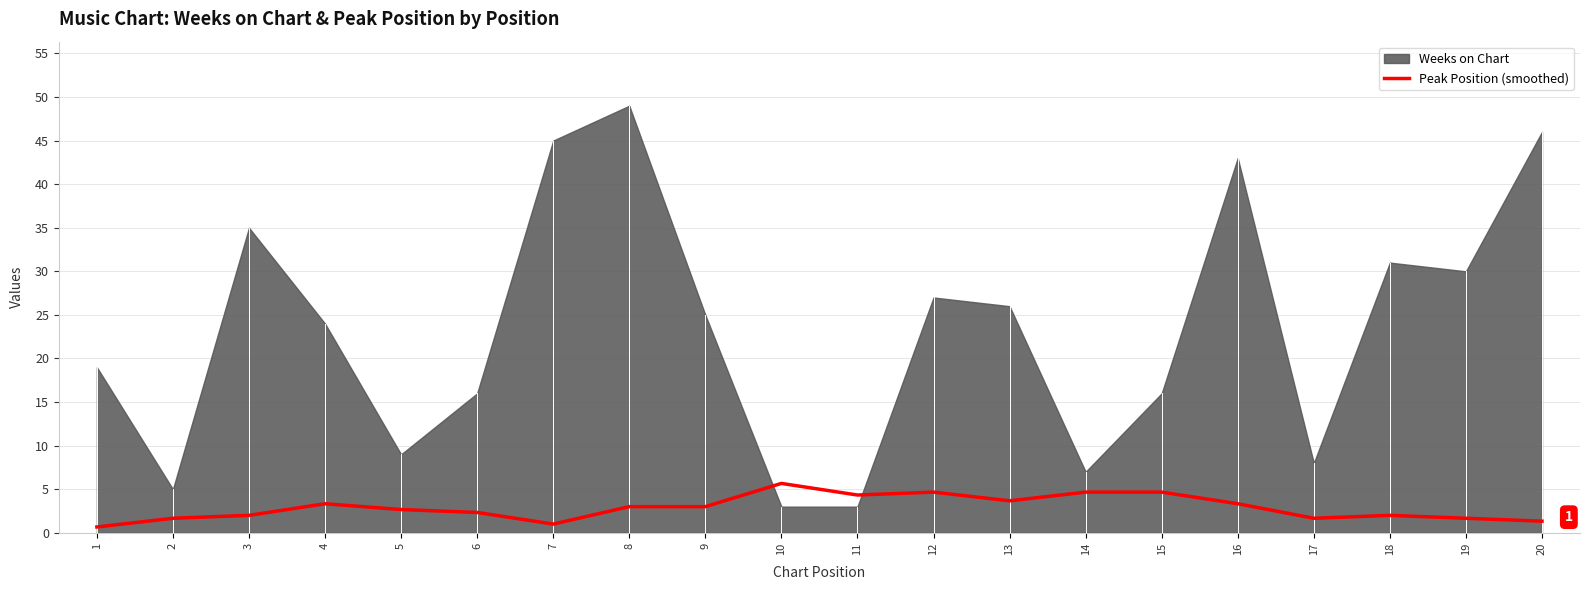

Between 17 and 5, which is larger?

5